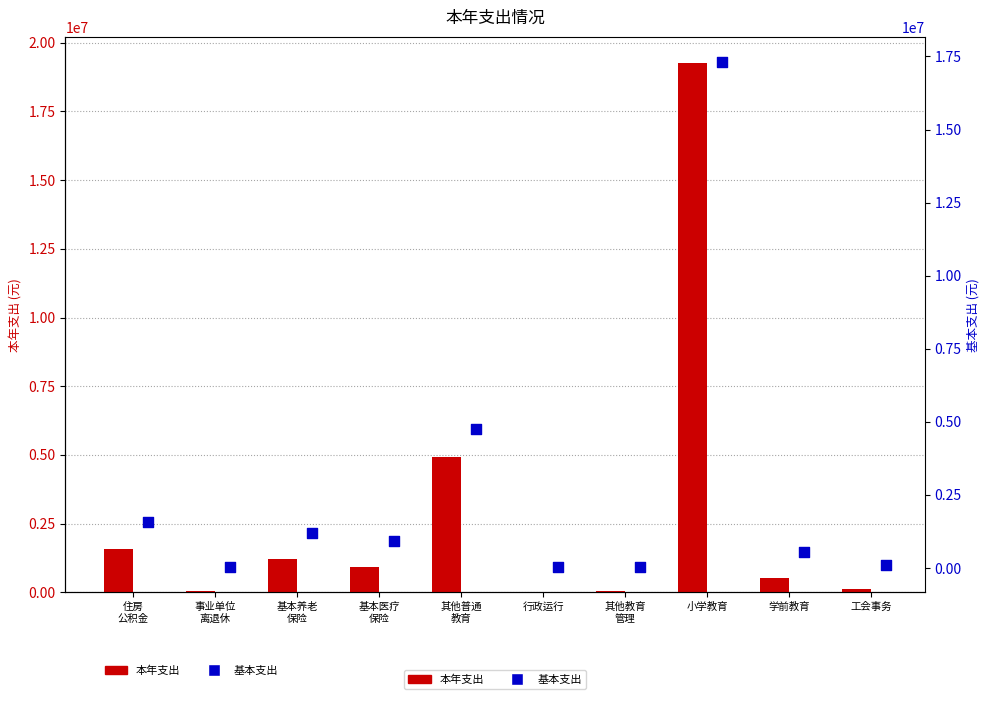

At which category is the sum across all series the highest?

小学教育